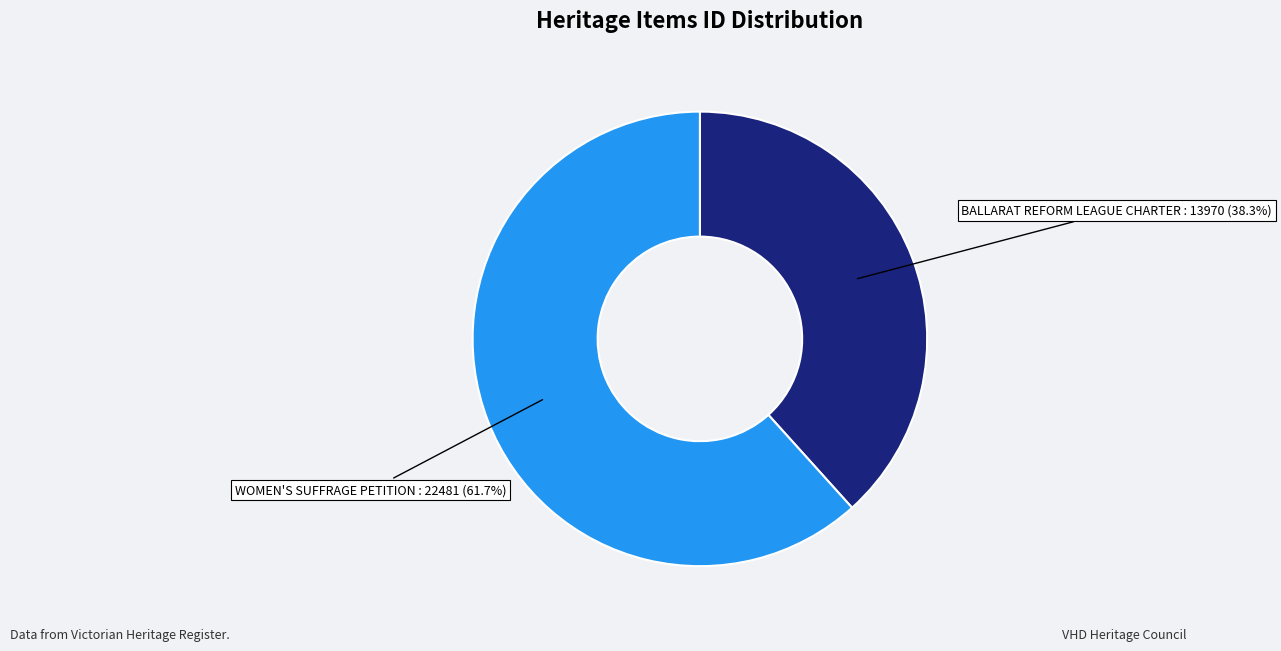

The BALLARAT REFORM LEAGUE CHARTER slice represents 32% of the pie. True or false?

False